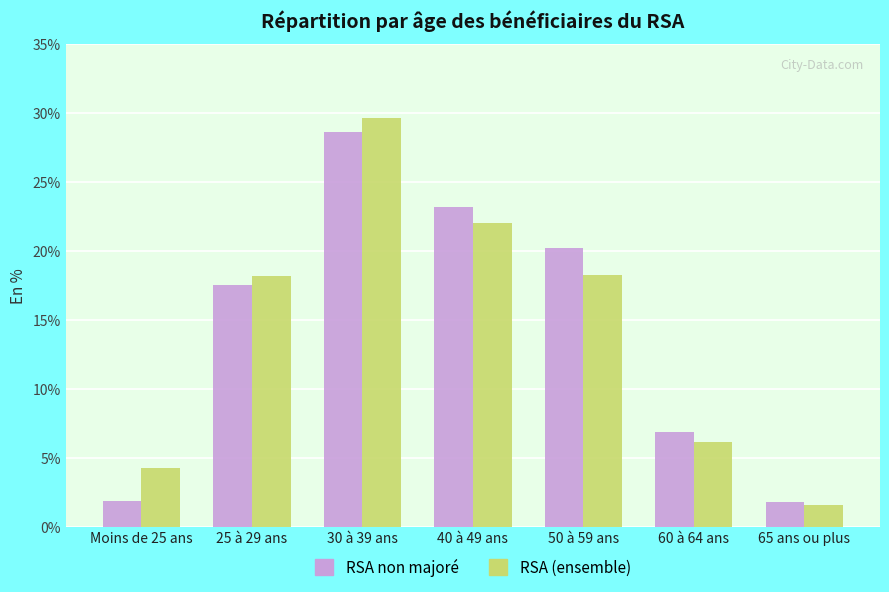

Is the value of RSA non majoré at 60 à 64 ans greater than the value of RSA (ensemble) at 65 ans ou plus?

Yes